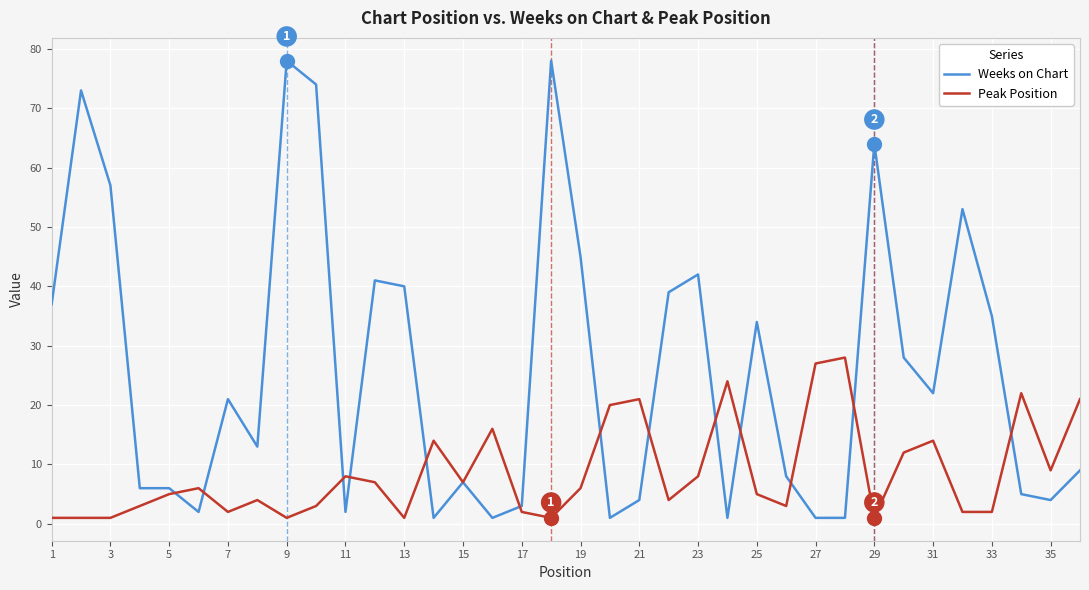

Which series has the largest range (max minus min)?

Weeks on Chart